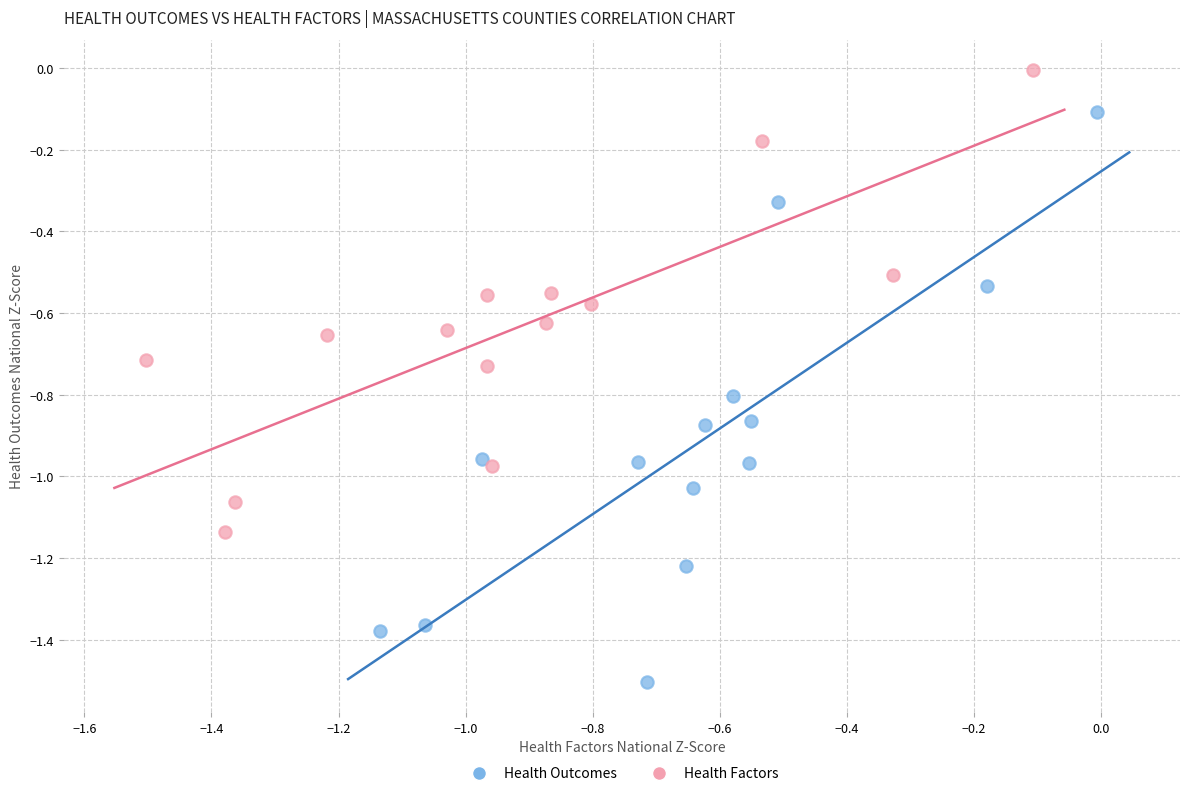

Which series has the largest Y range (max minus min)?

Health Outcomes